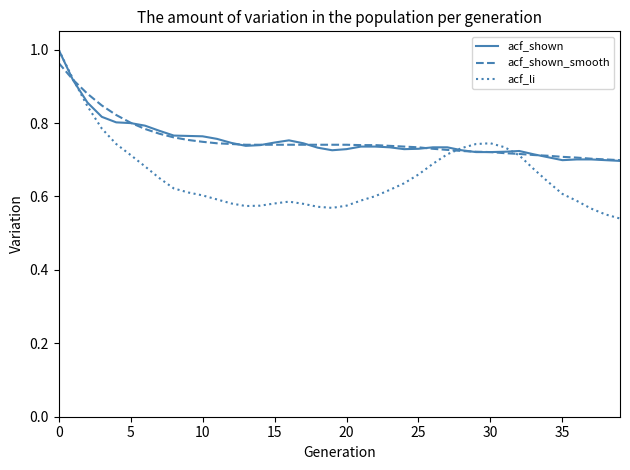

Which series has the widest spread of values?

acf_li